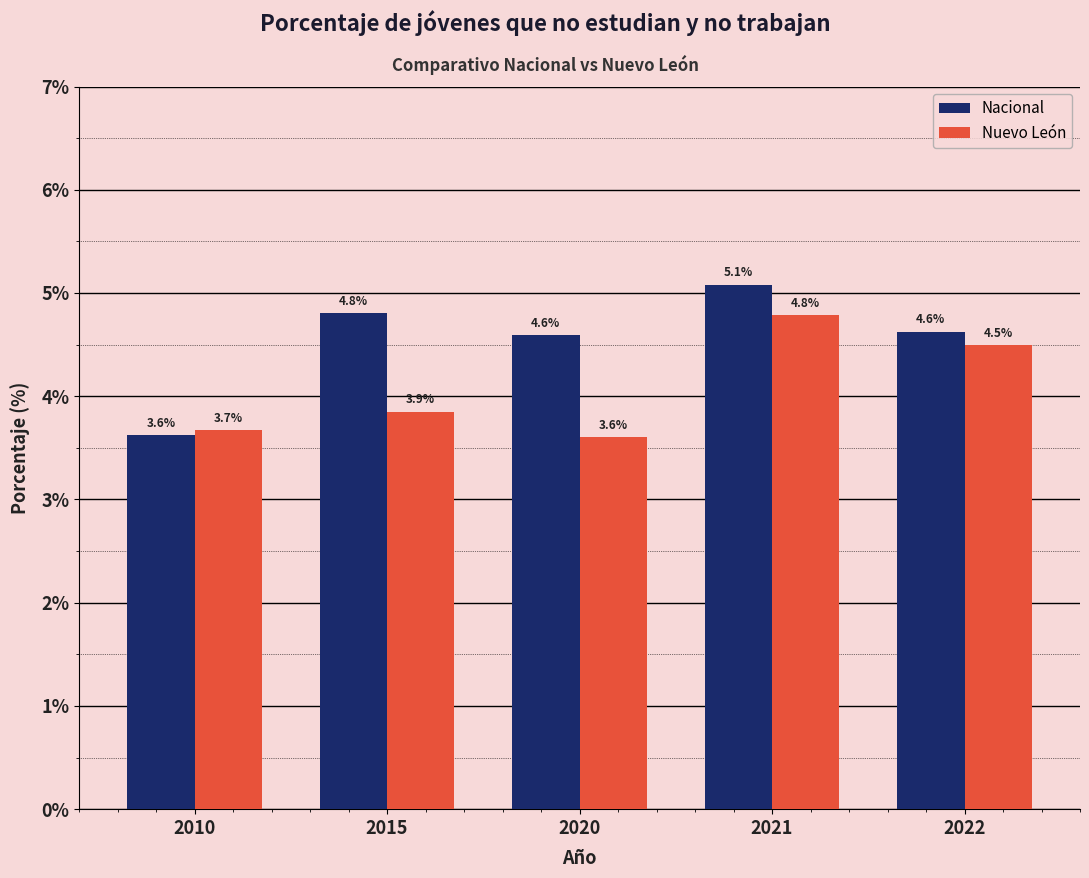

What is the value of the Nuevo León bar at the 4th from the left?

4.8